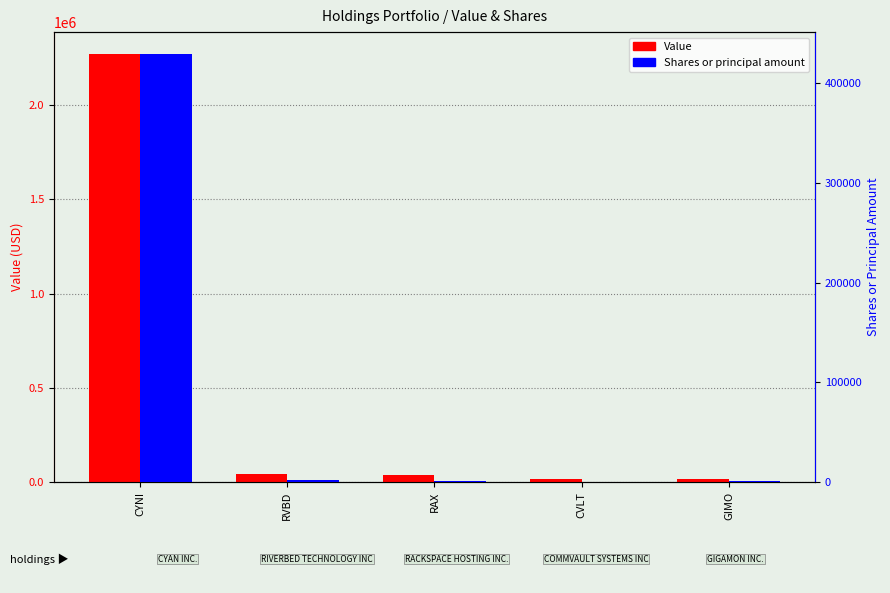

How many distinct data groups are displayed?

2